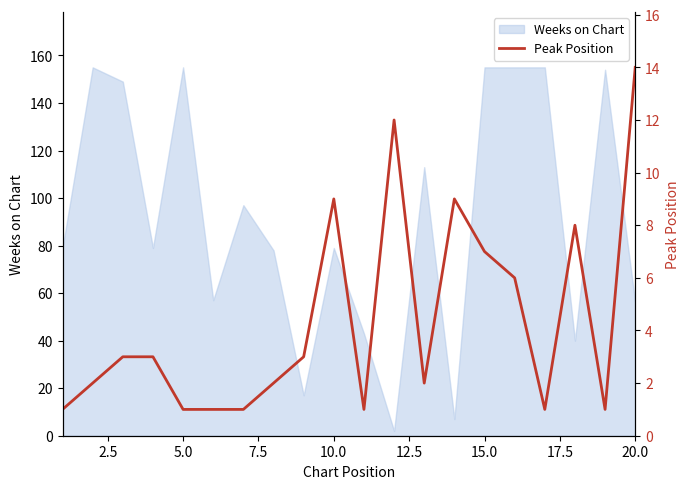

Reading right to left, extract all data points from this chart.

14	1	8	1	6	7	9	2	12	1	9	3	2	1	1	1	3	3	2	1